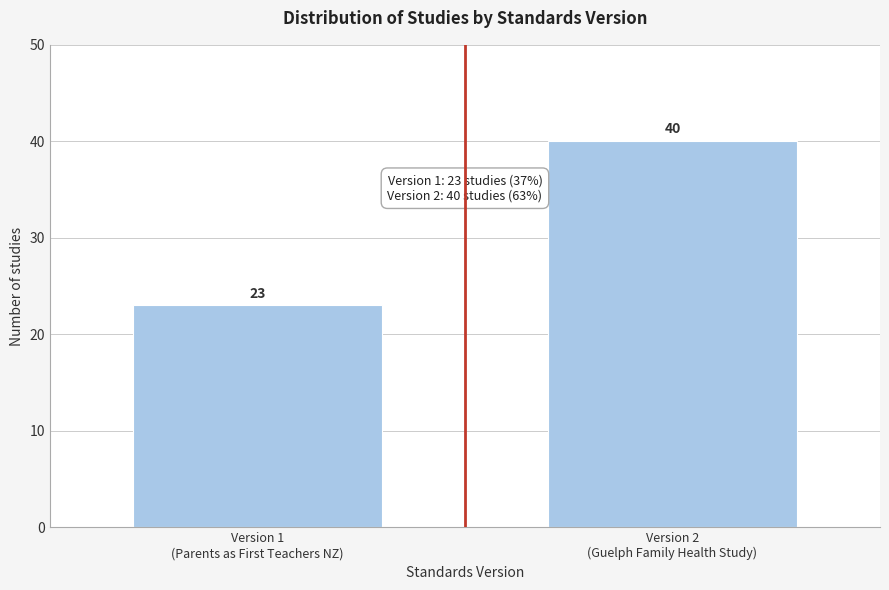

Reading left to right, what are all the values shown in this chart?

23	40